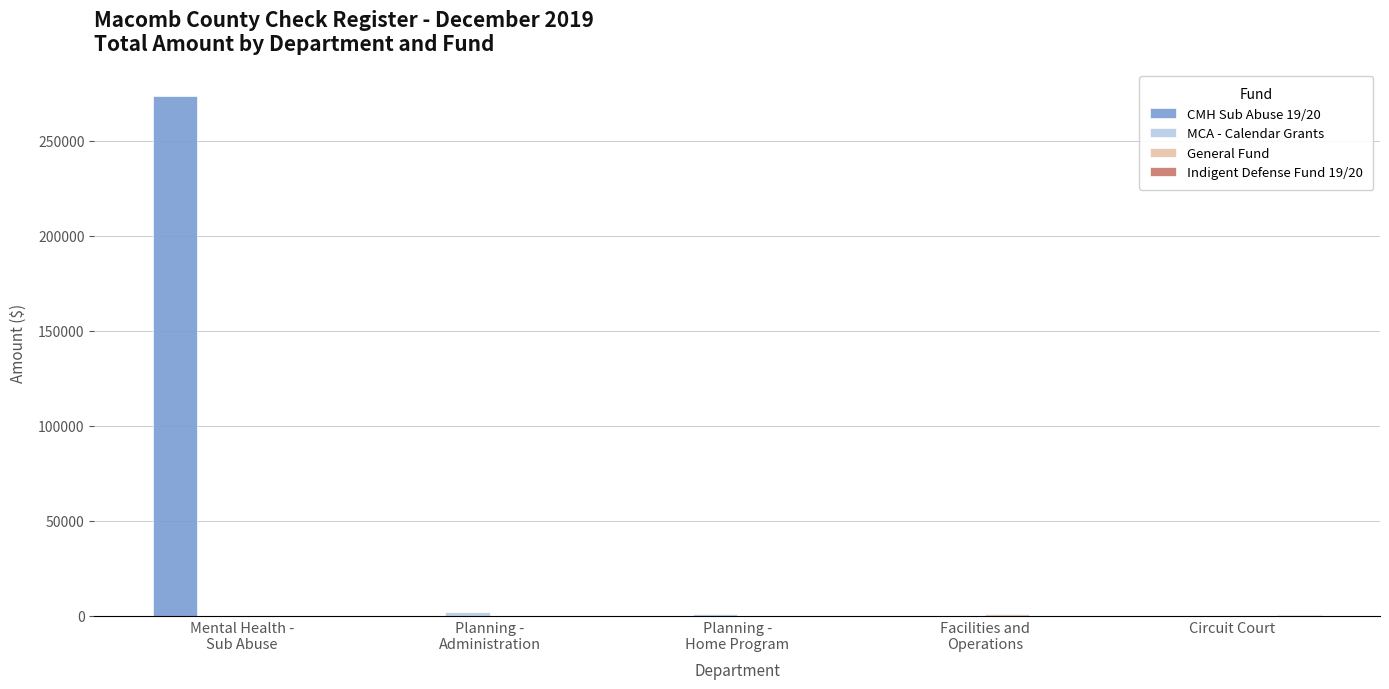

What is the maximum value for CMH Sub Abuse 19/20?

273574.5